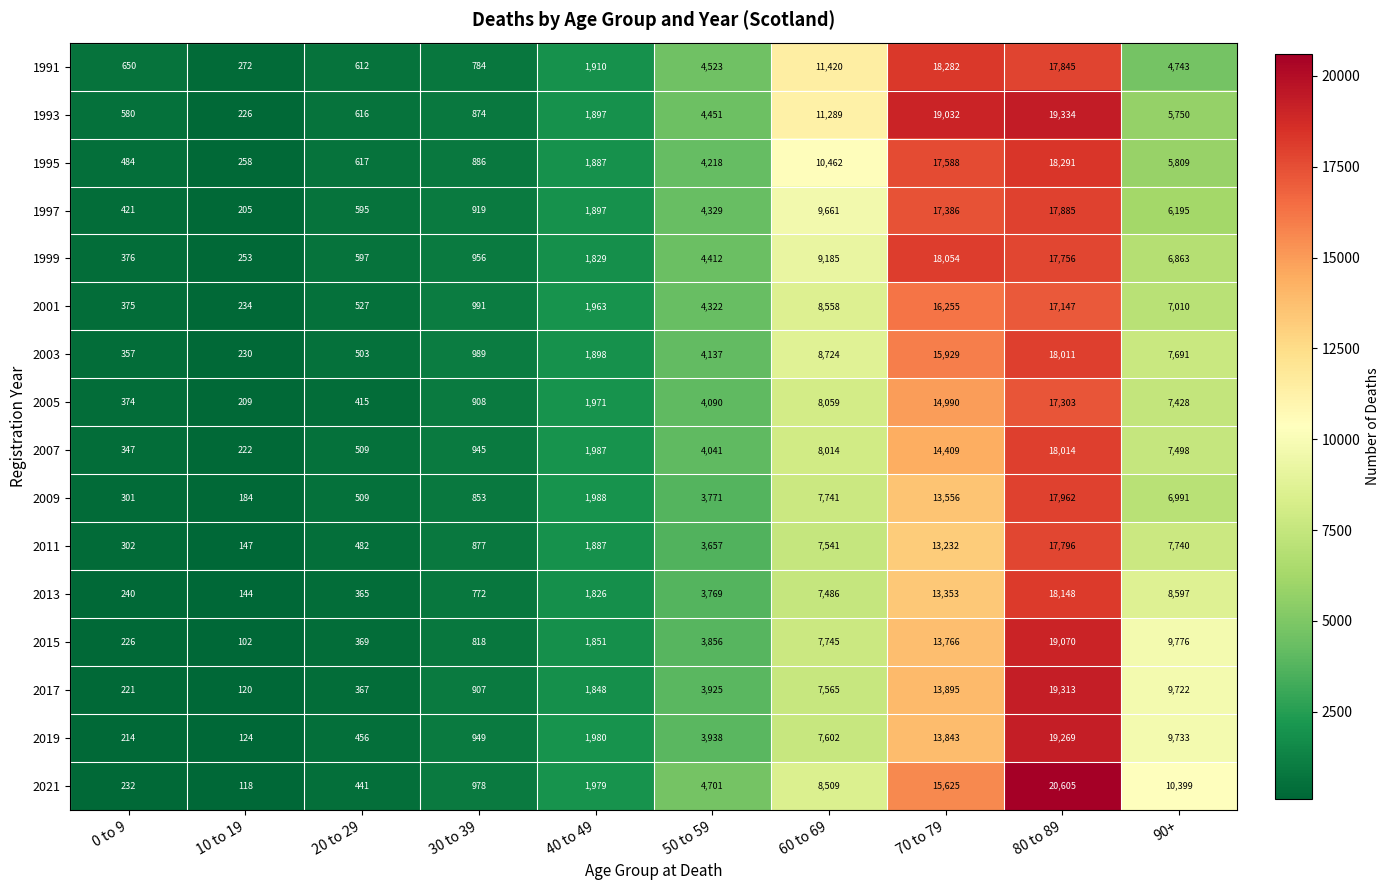

How many values in the 2009 series are below 3771?

5